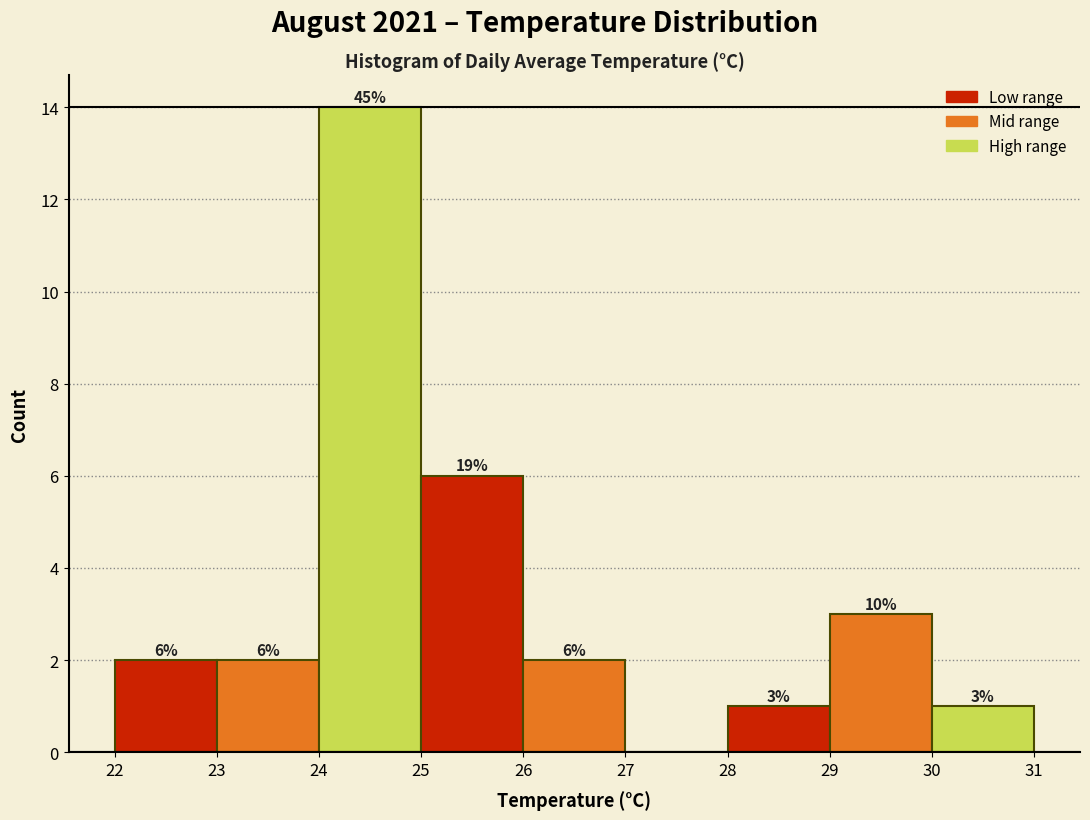

Which range on the x-axis has the tallest bar?

24 to 25